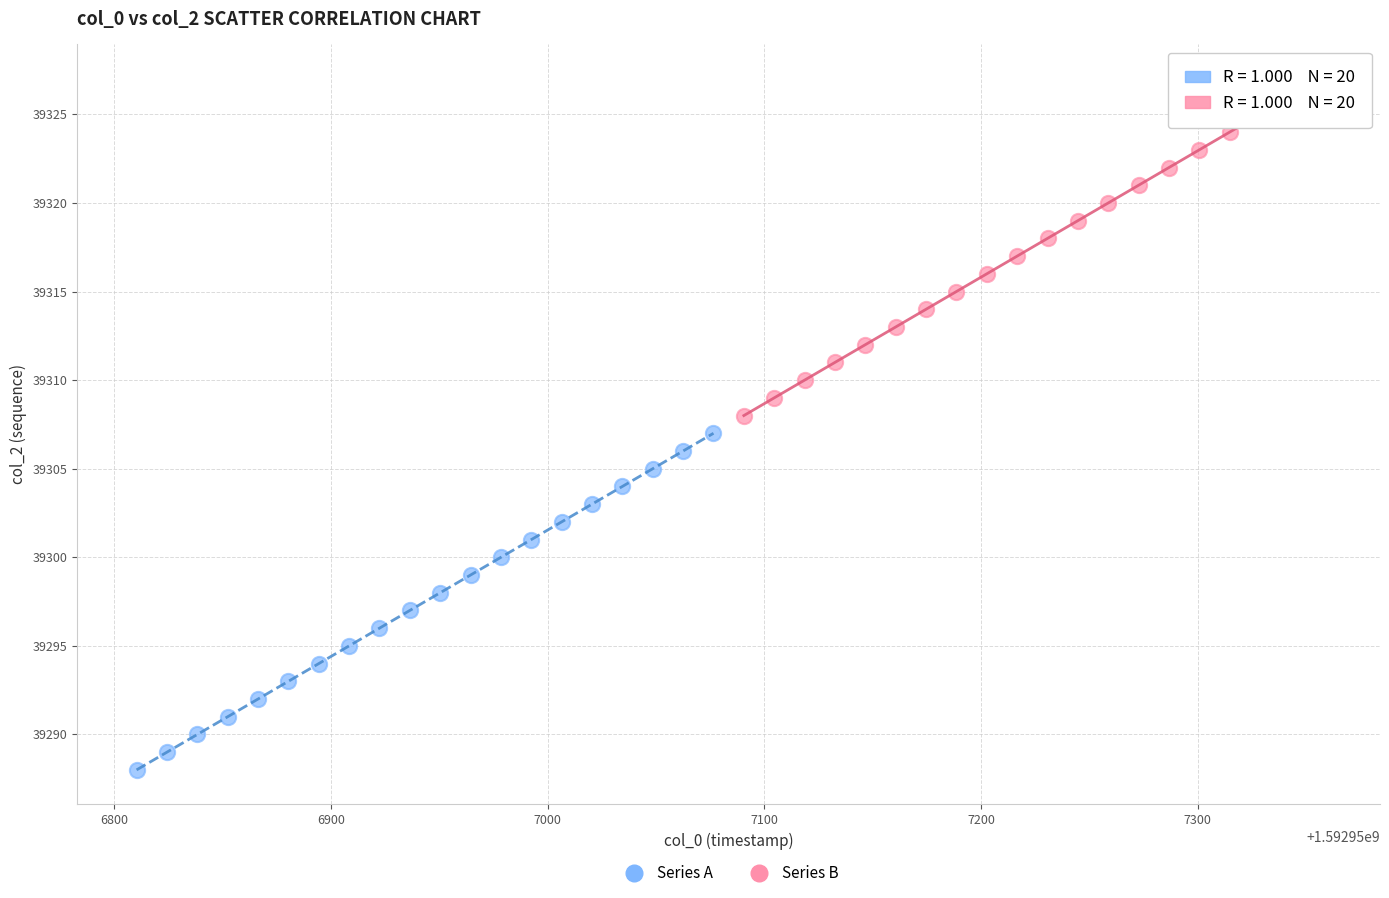

Which series contains the highest Y value?

Series B